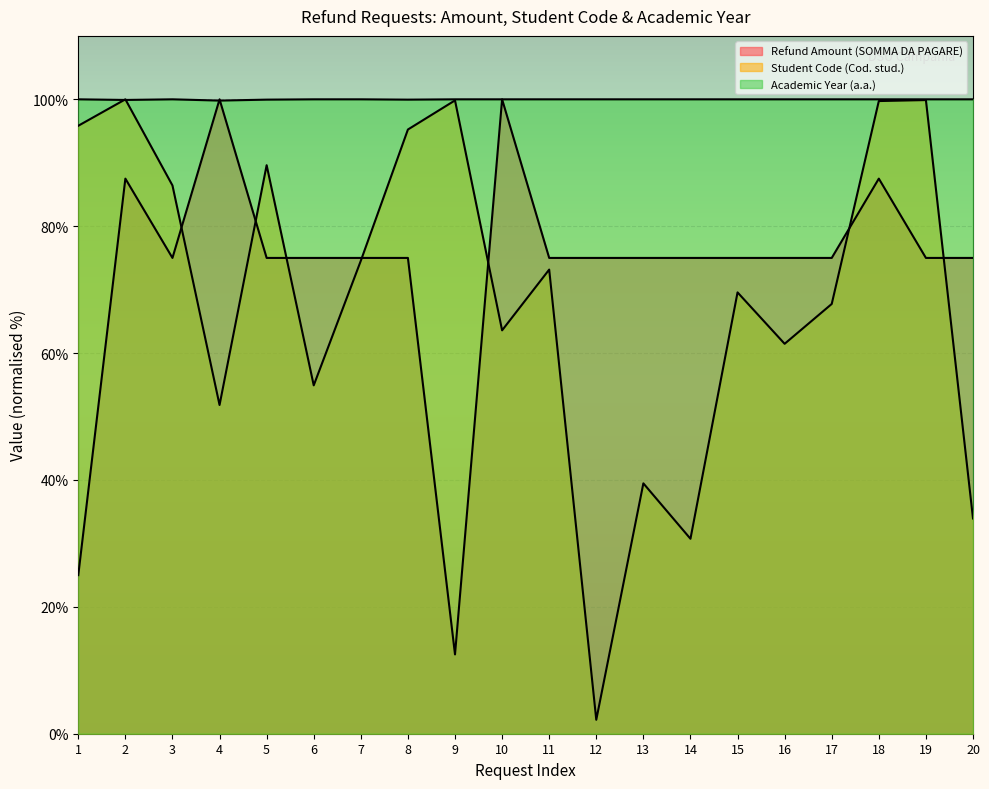

Does the chart display data point markers on the line(s)?

No